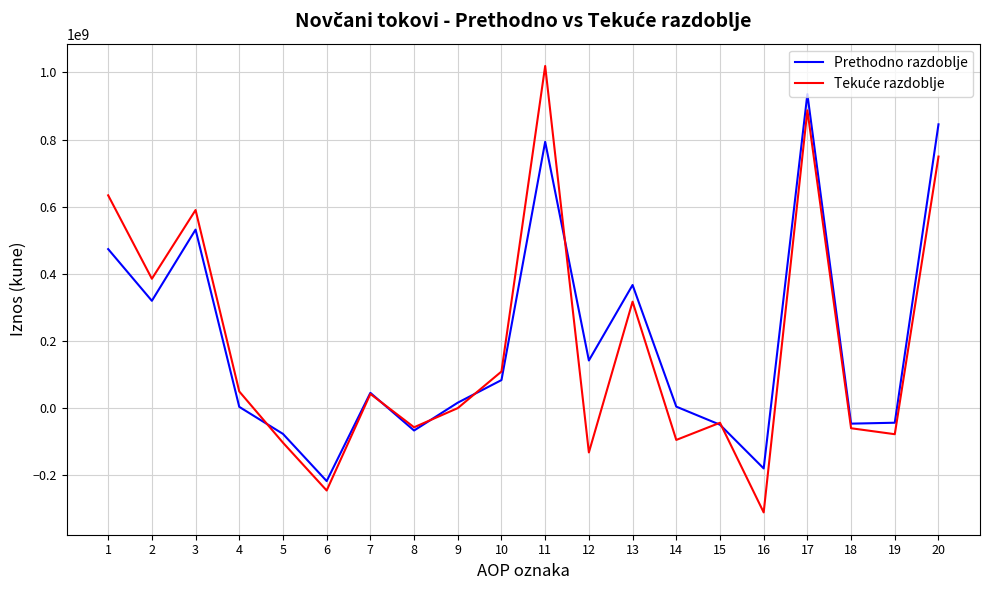

What is the highest value of the Prethodno razdoblje series?

935079038